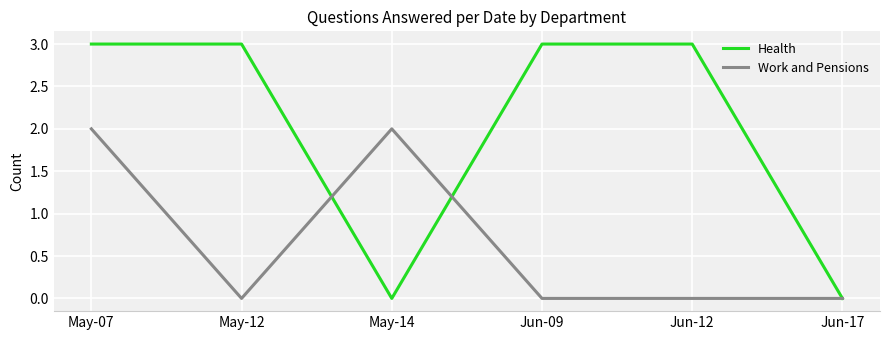

What is the maximum value shown in the chart?

3